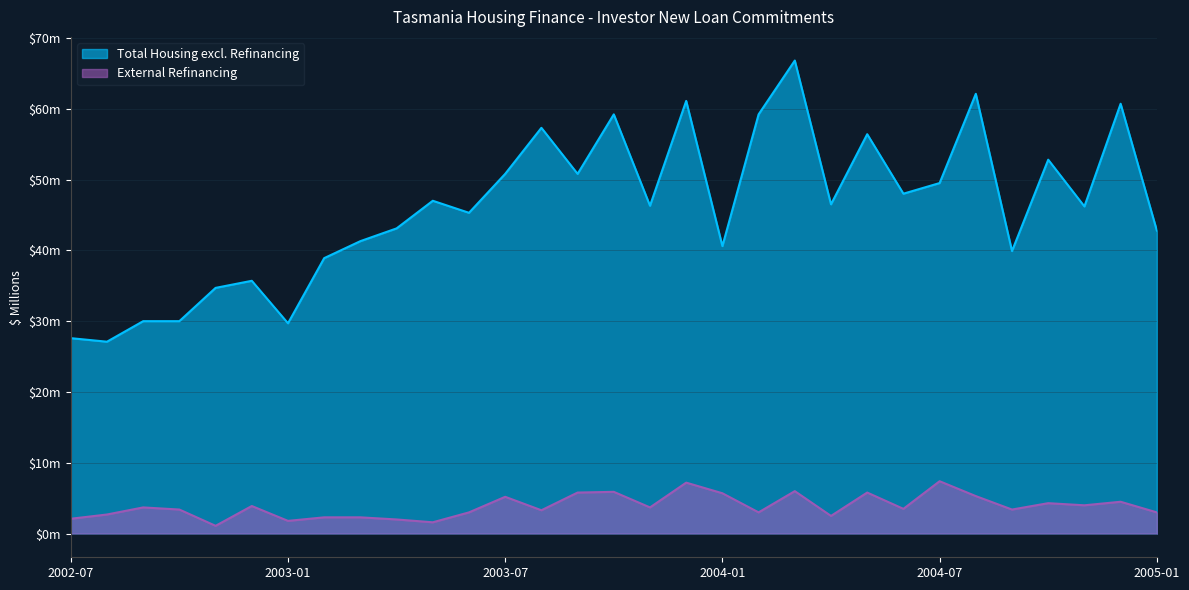

At which label is External Refinancing closest to 4?

2004-11